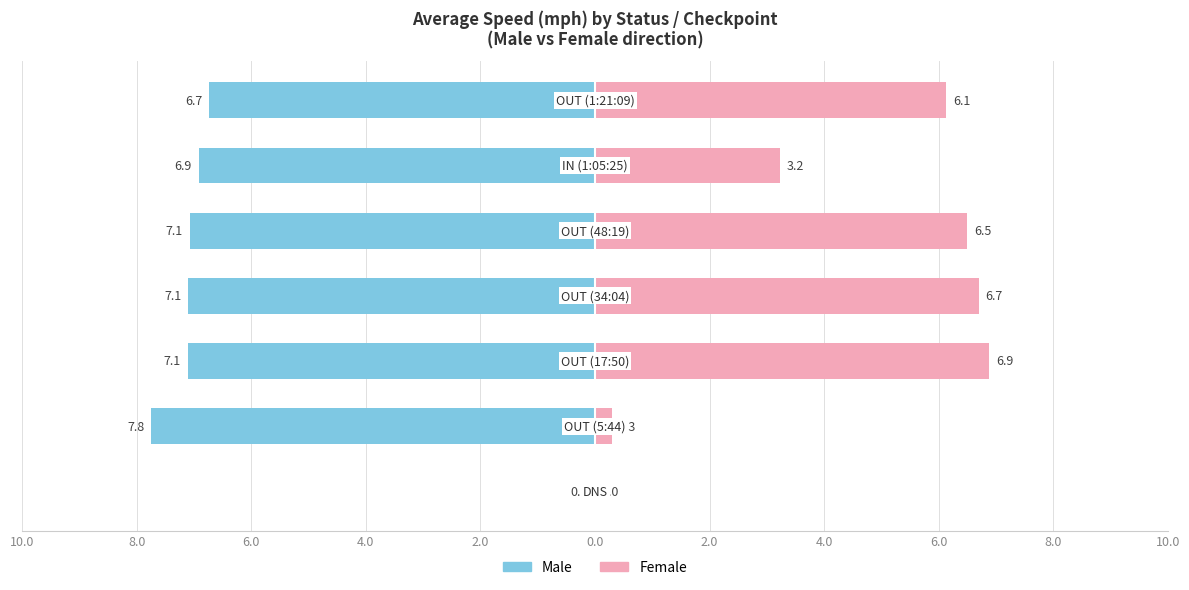

At how many categories does at least one series exceed -6?

7